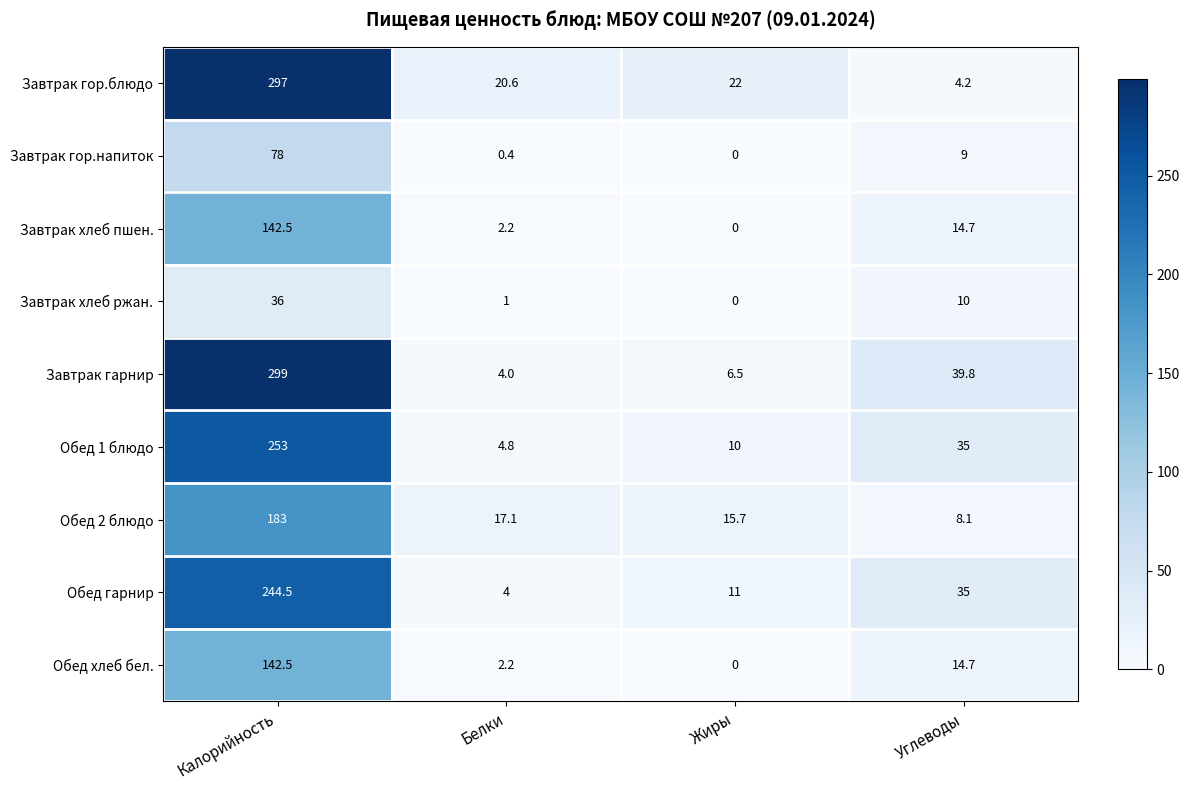

Is it true that Обед гарнир equals 140.7 at Калорийность?

False